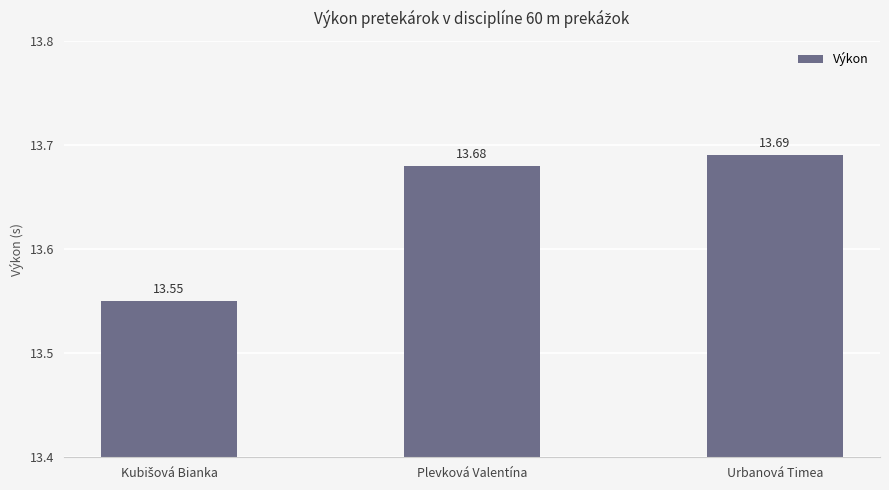

Reading right to left, extract all data points from this chart.

13.7	13.7	13.6